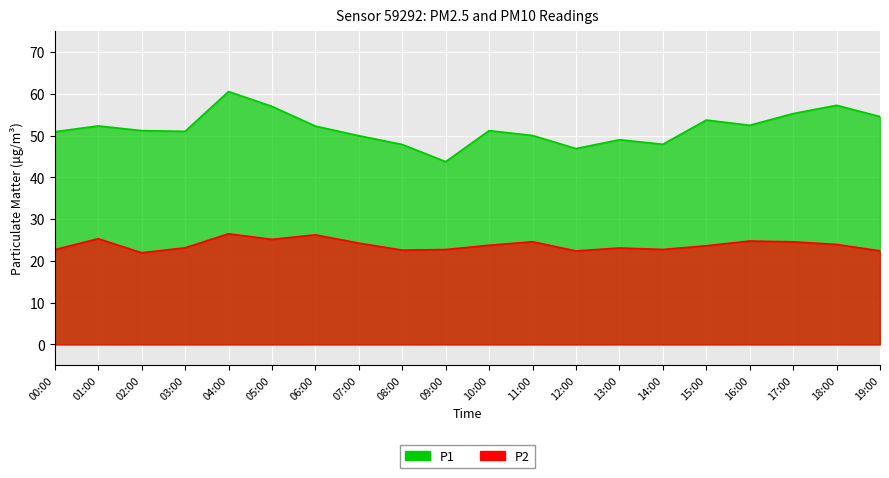

Which series has the largest total across all categories?

P1